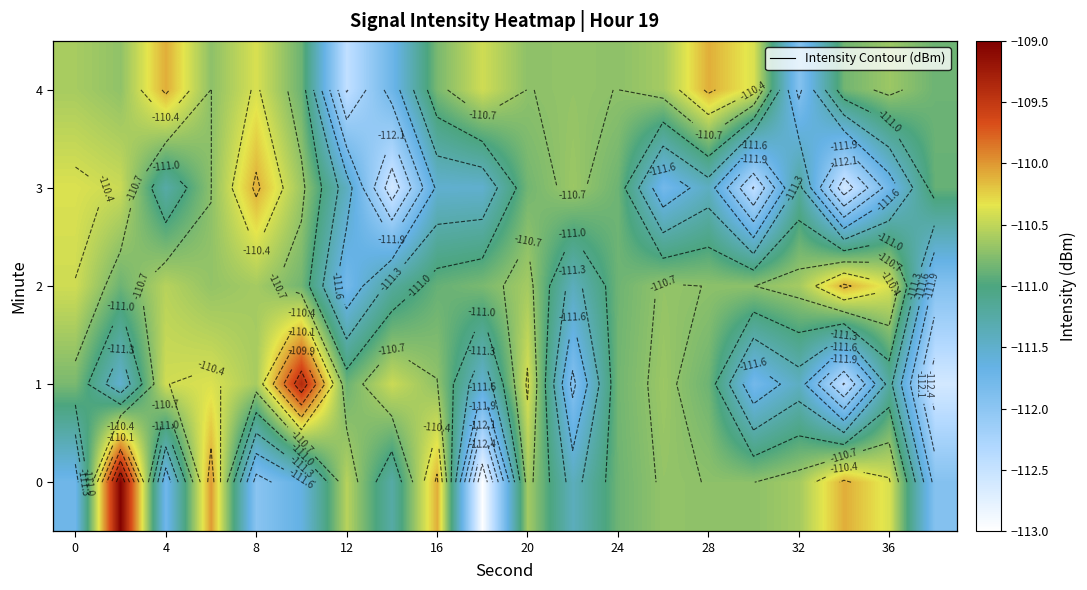

Count the number of data series in this chart.

5